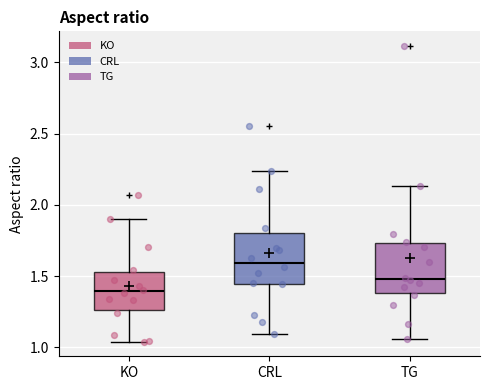

Where is the lower edge of the box for CRL on the y-axis? The values are not printed on the chart, so give them approximately, as read against the axis.

1.45